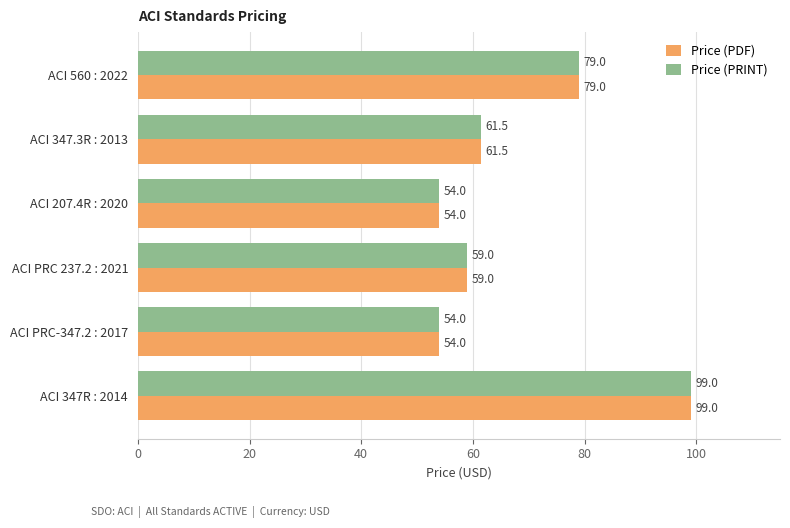

At how many categories does at least one series exceed 84?

1